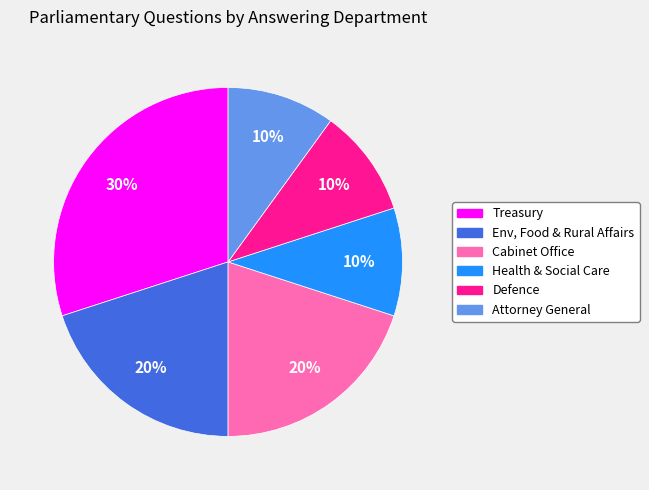

How many slices are in this pie chart?

6